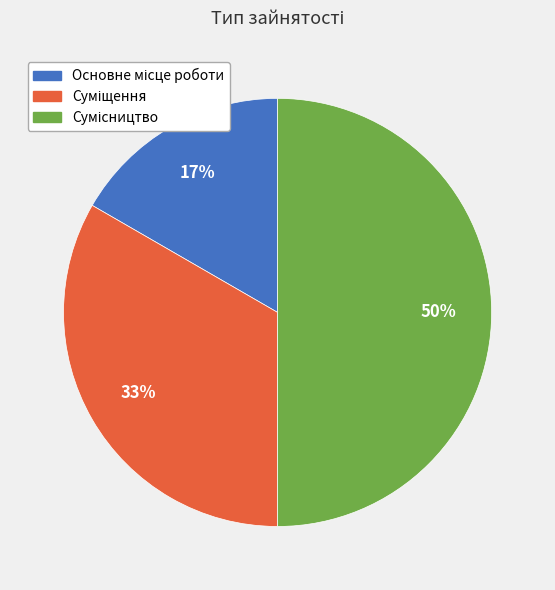

How many segments does this pie chart have?

3